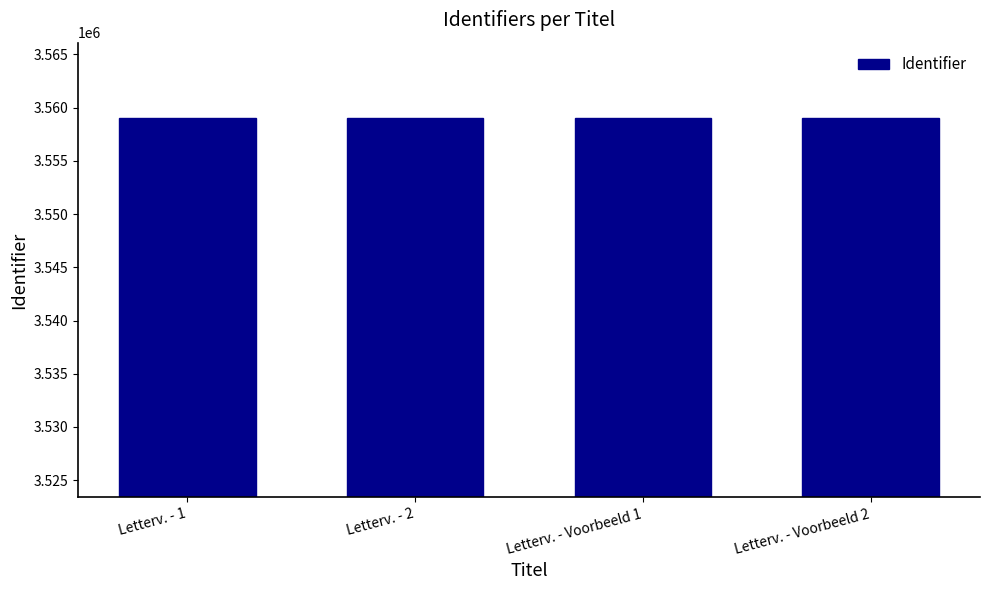

Count the values in the range 3558984 to 3558988.

3